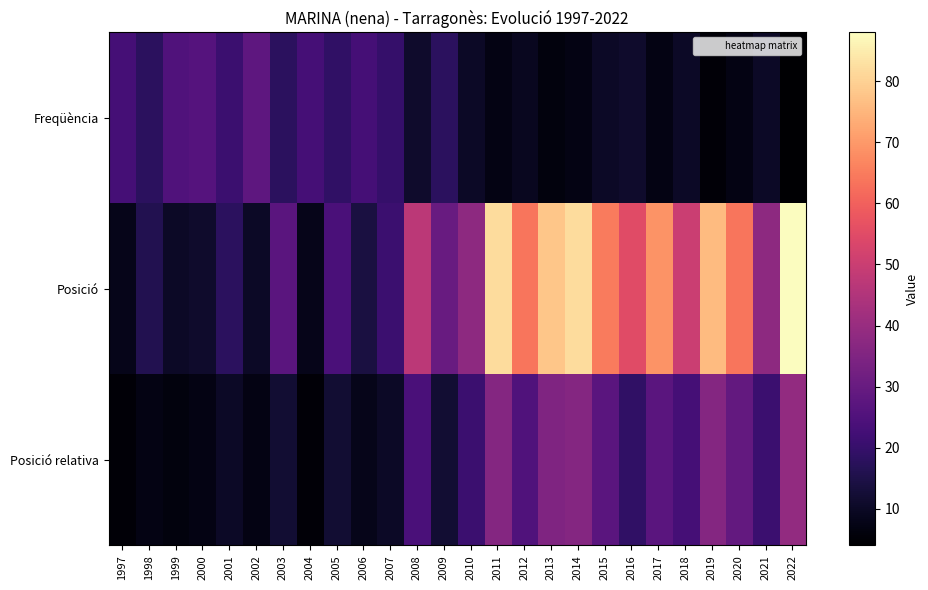

What is the spread (max minus min) of values at 2022?

84